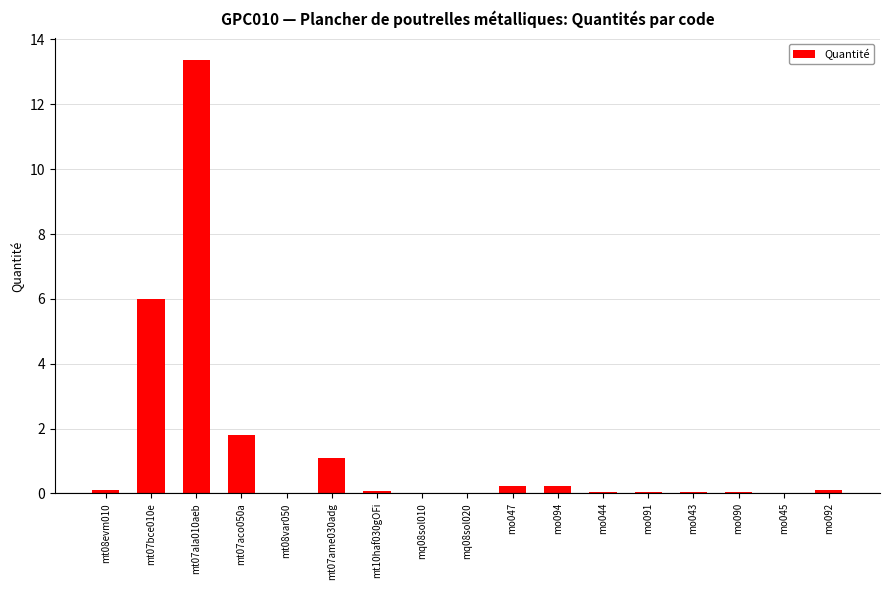

At which label is the value closest to 6?

mt07bce010e